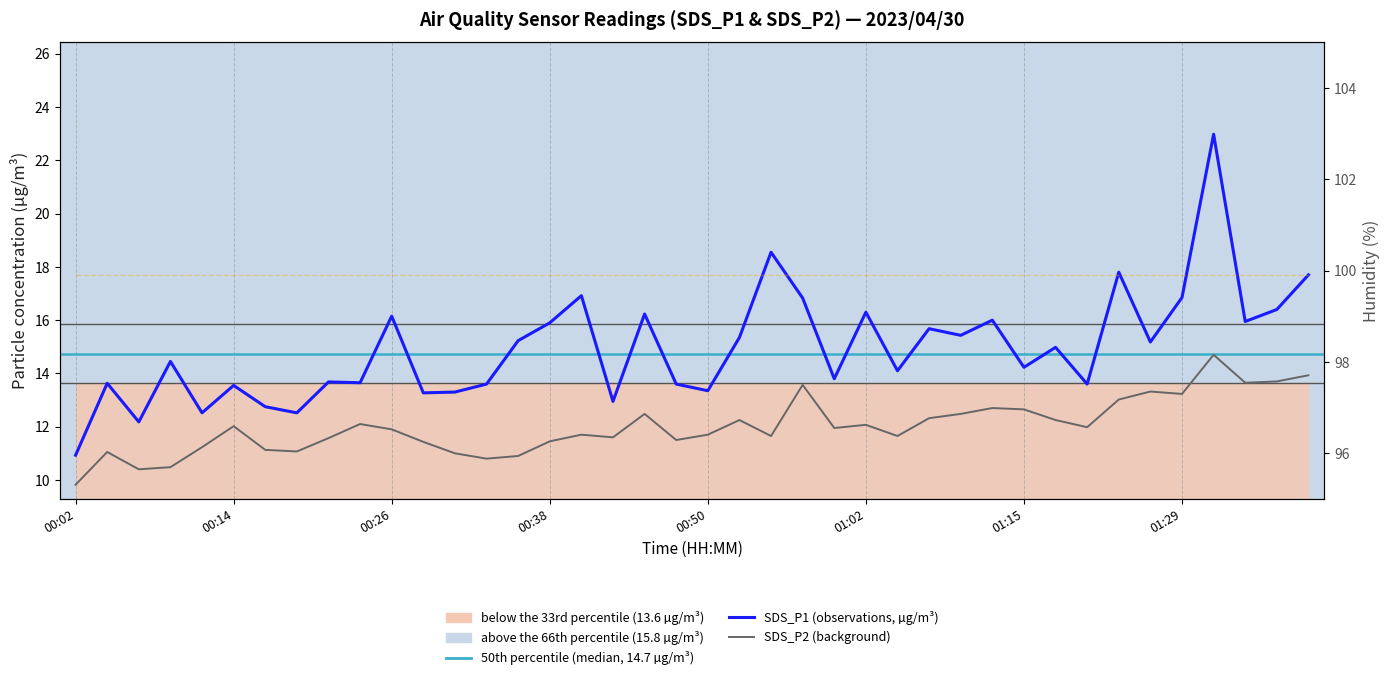

How many data points in SDS_P2 are less than 11?

5